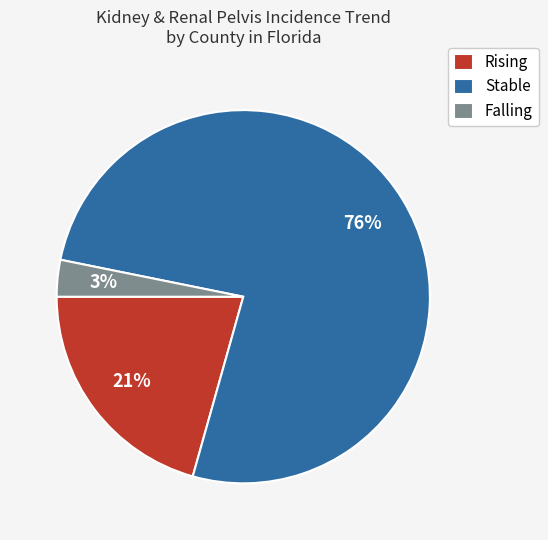

Which category has the biggest portion of the pie?

Stable